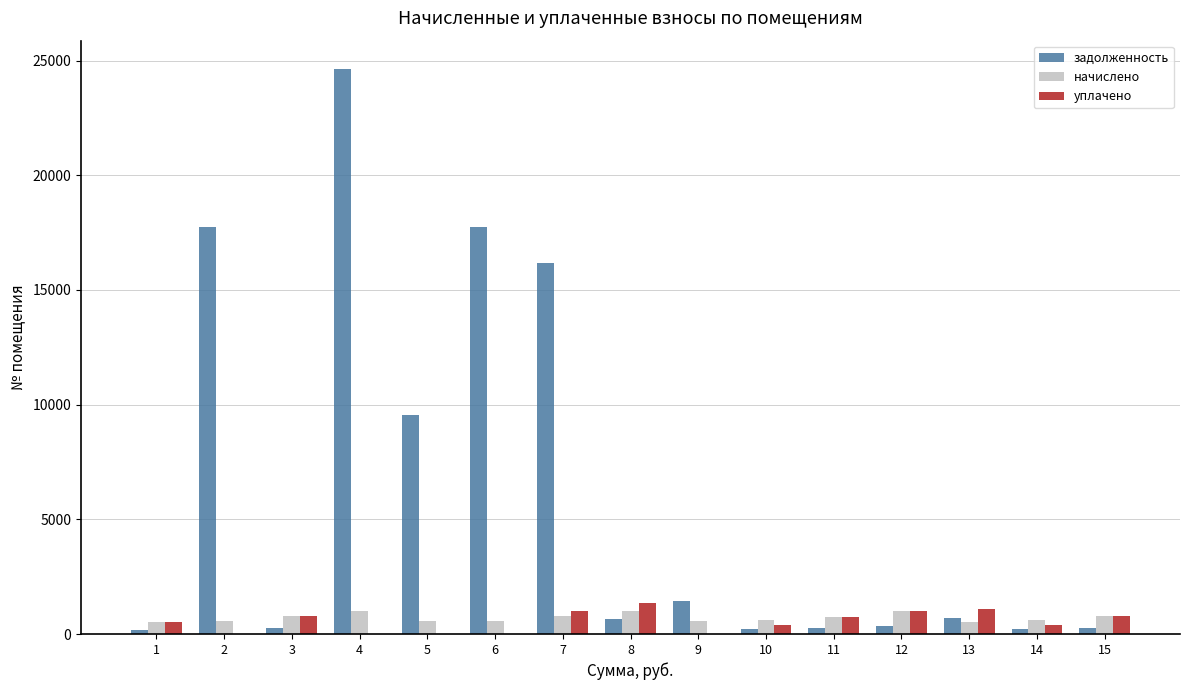

What is the sum of all задолженность values?

90421.6